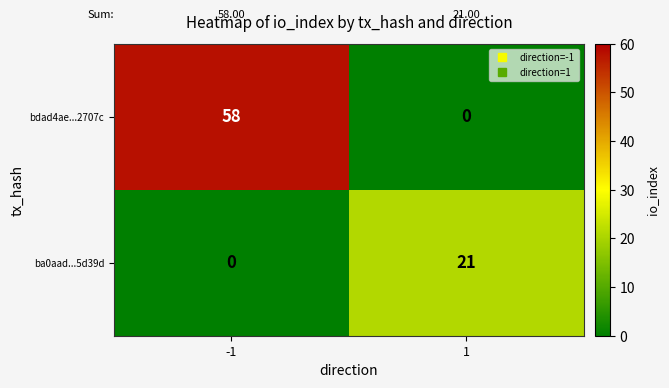

Between -1 and 1, which series saw the biggest shift?

bdad4ae...2707c